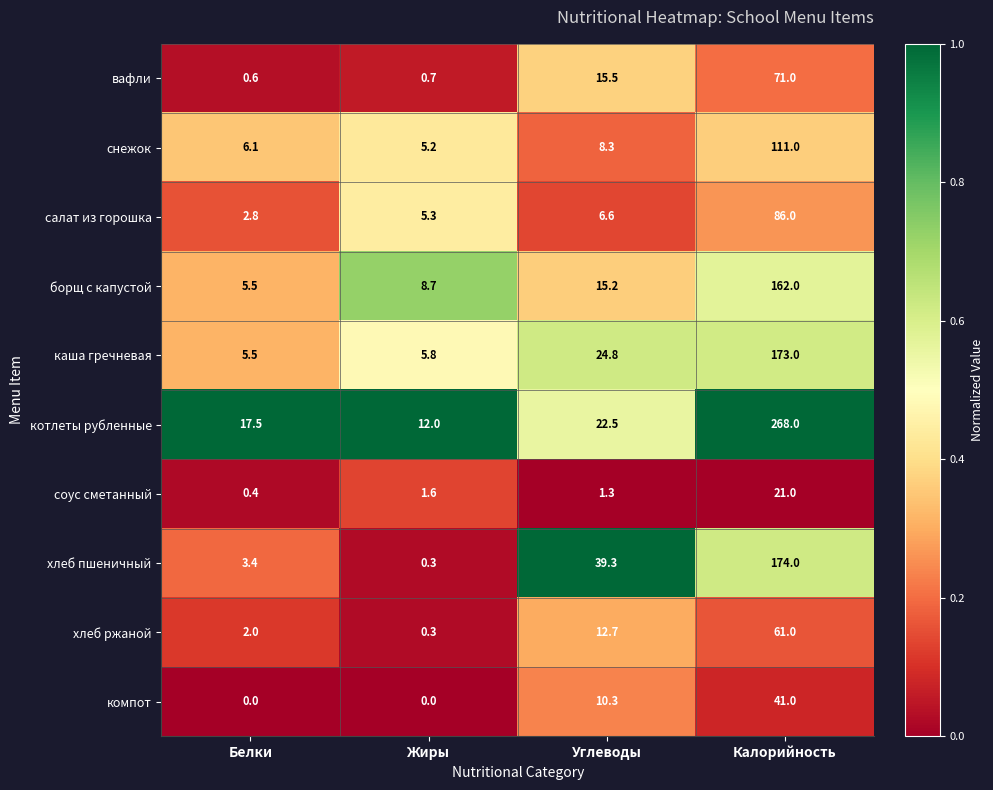

What is the difference between the second highest and minimum values in the котлеты рубленные series?

10.5